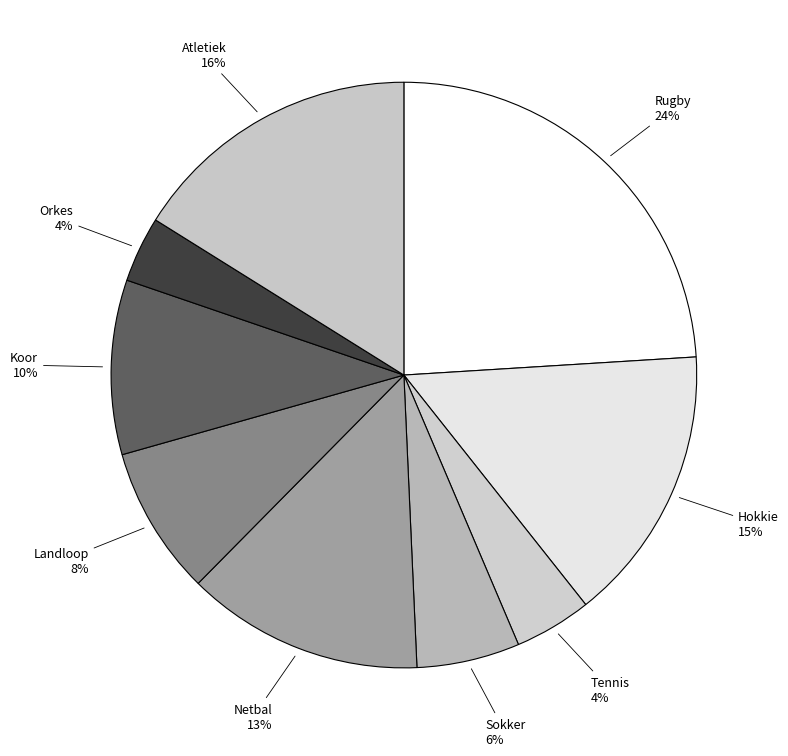

What percentage is the Koor slice, to the nearest percent?

10%